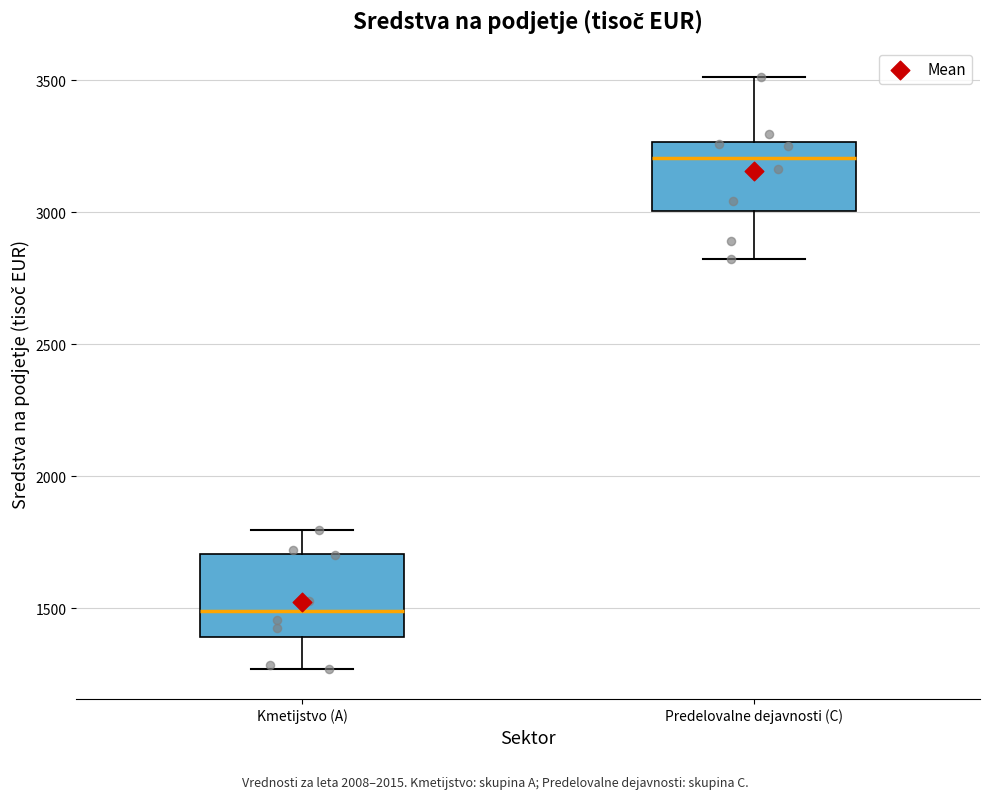

Where does the upper whisker of the box for Kmetijstvo (A) end on the y-axis? The values are not printed on the chart, so give them approximately, as read against the axis.

1800